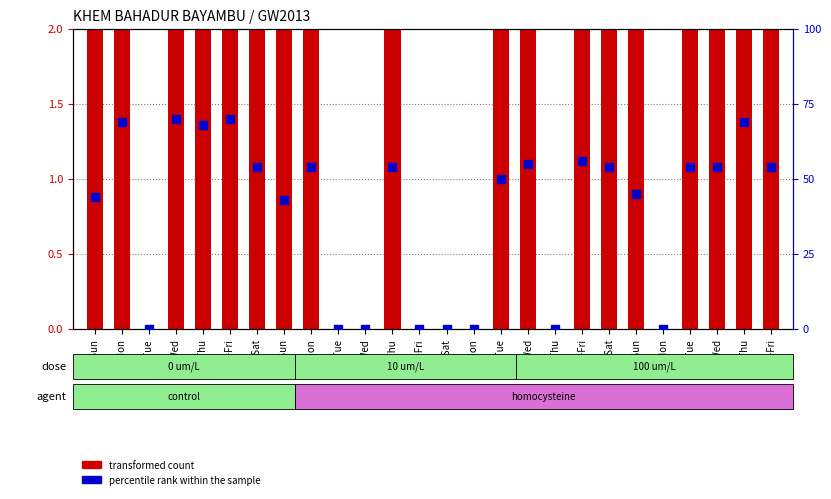

Which series reaches the minimum Y coordinate?

transformed count